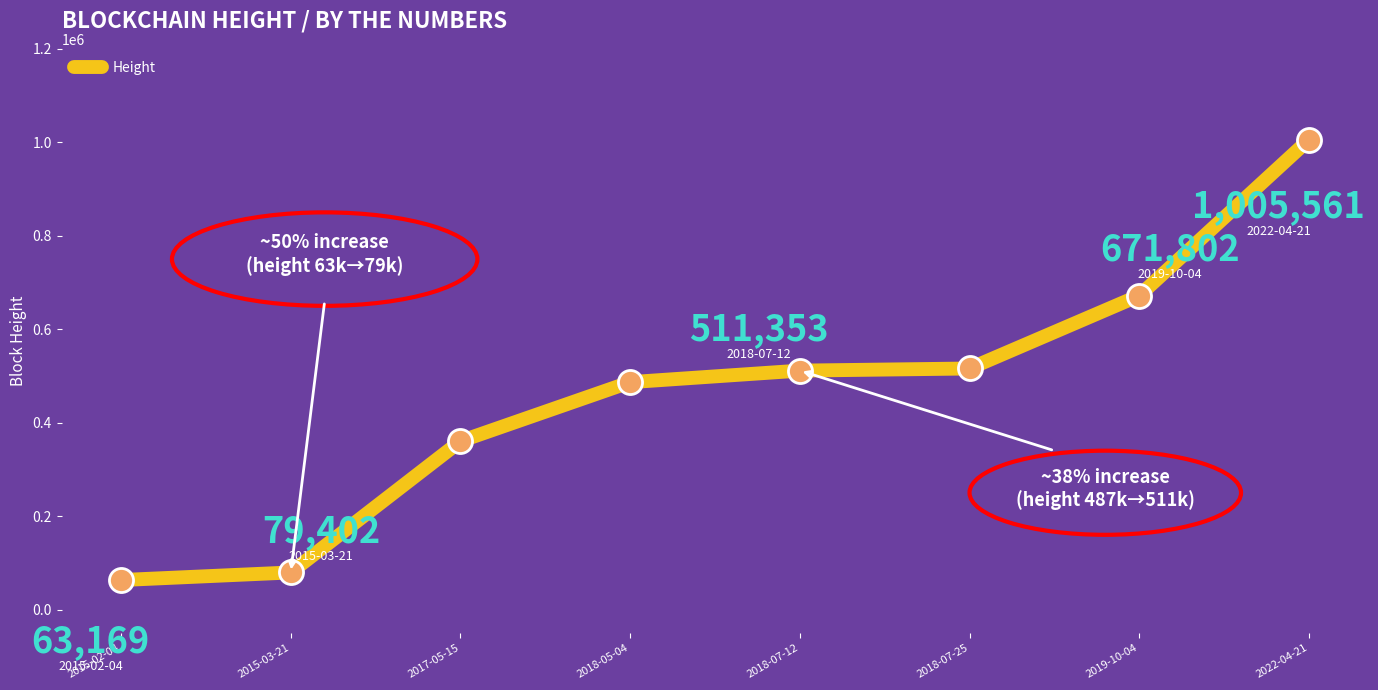

Between 2015-03-21 and 2019-10-04, which is larger?

2019-10-04